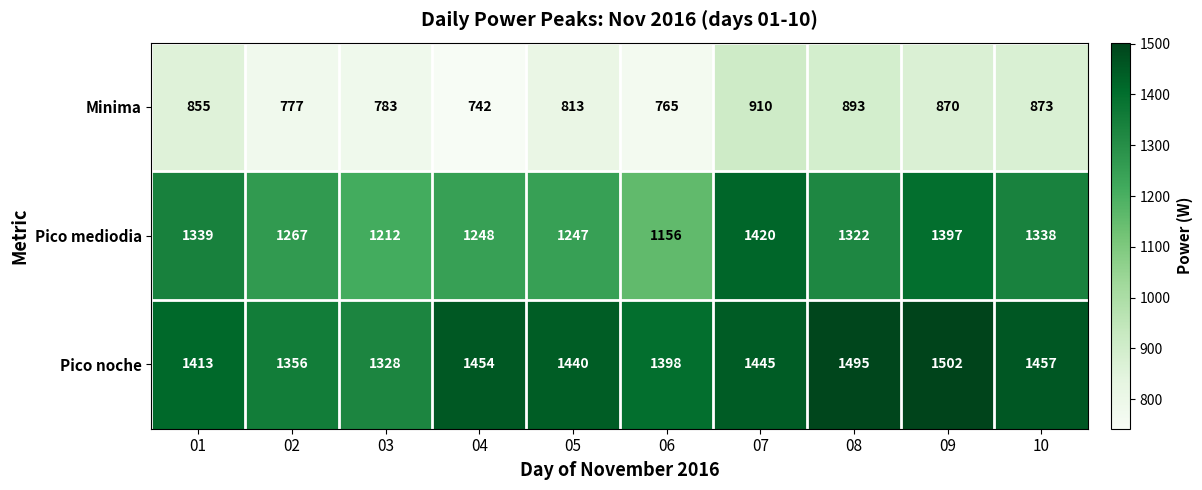

Reading left to right, list all the values displayed in this chart.

Minima: 855	777	783	742	813	765	910	893	870	873
Pico mediodia: 1339	1267	1212	1248	1247	1156	1420	1322	1397	1338
Pico noche: 1413	1356	1328	1454	1440	1398	1445	1495	1502	1457